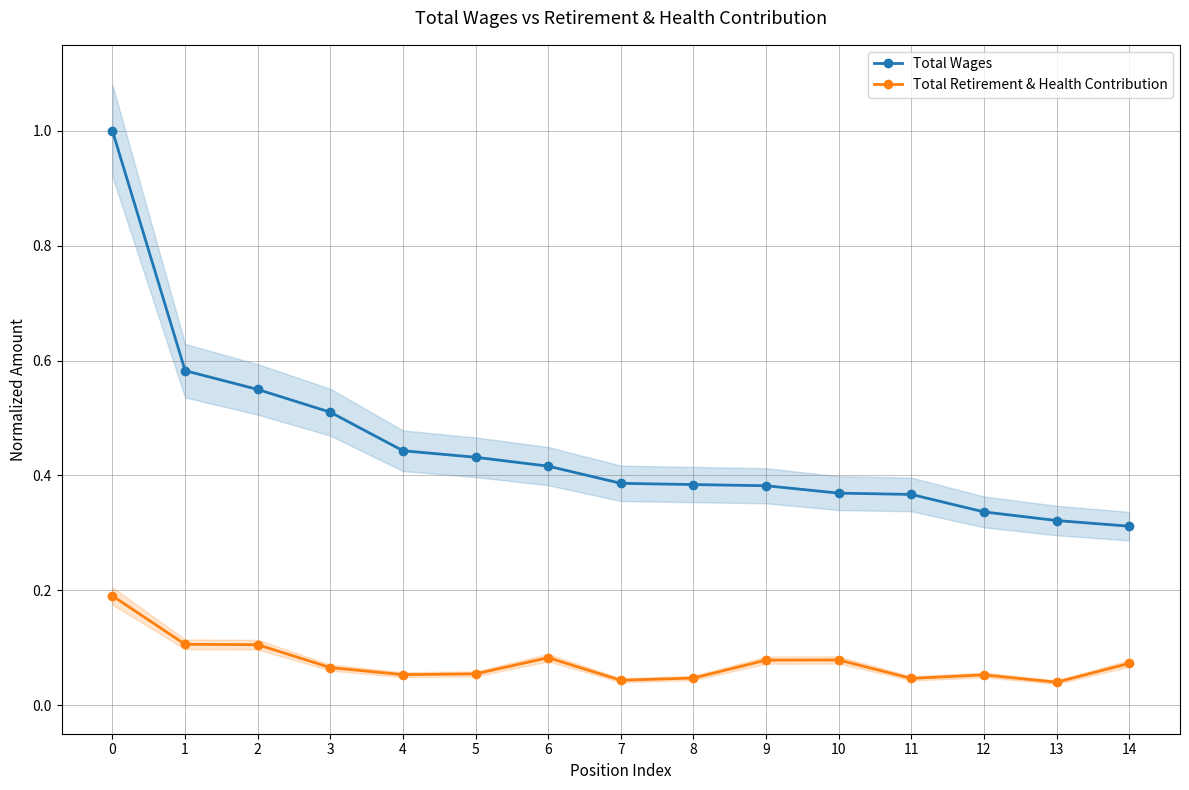

What is the spread (max minus min) of values at 8?

0.3